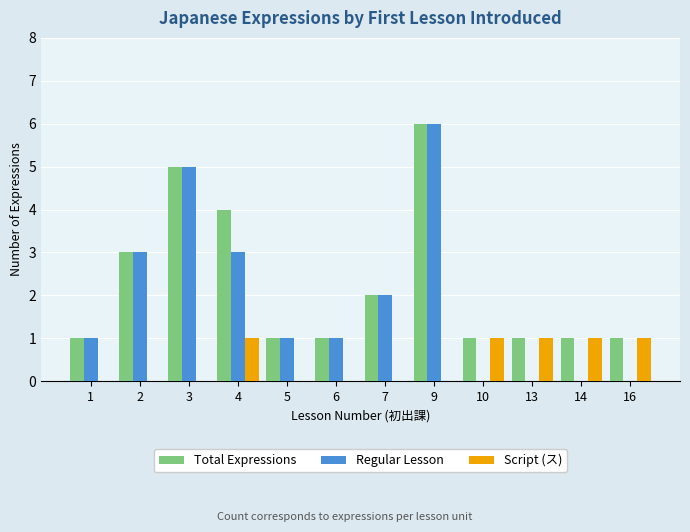

At which category is the sum across all series the highest?

9